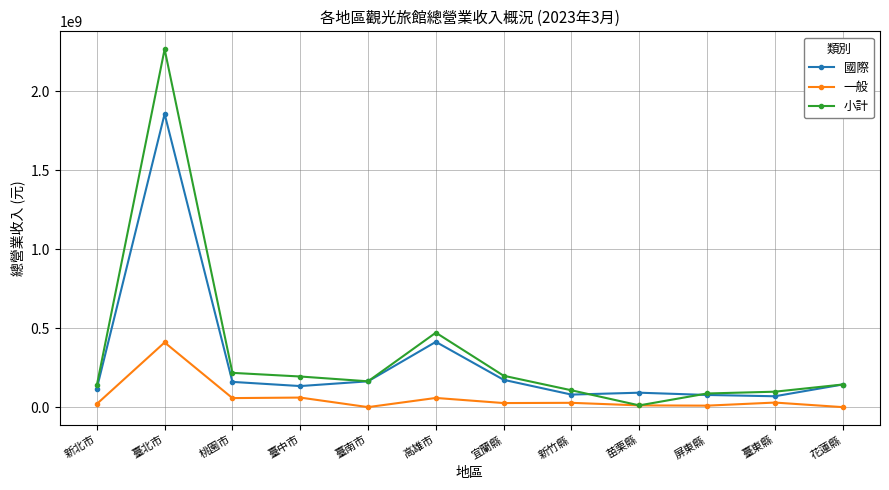

At which label does 小計 first exceed 163506285?

臺北市